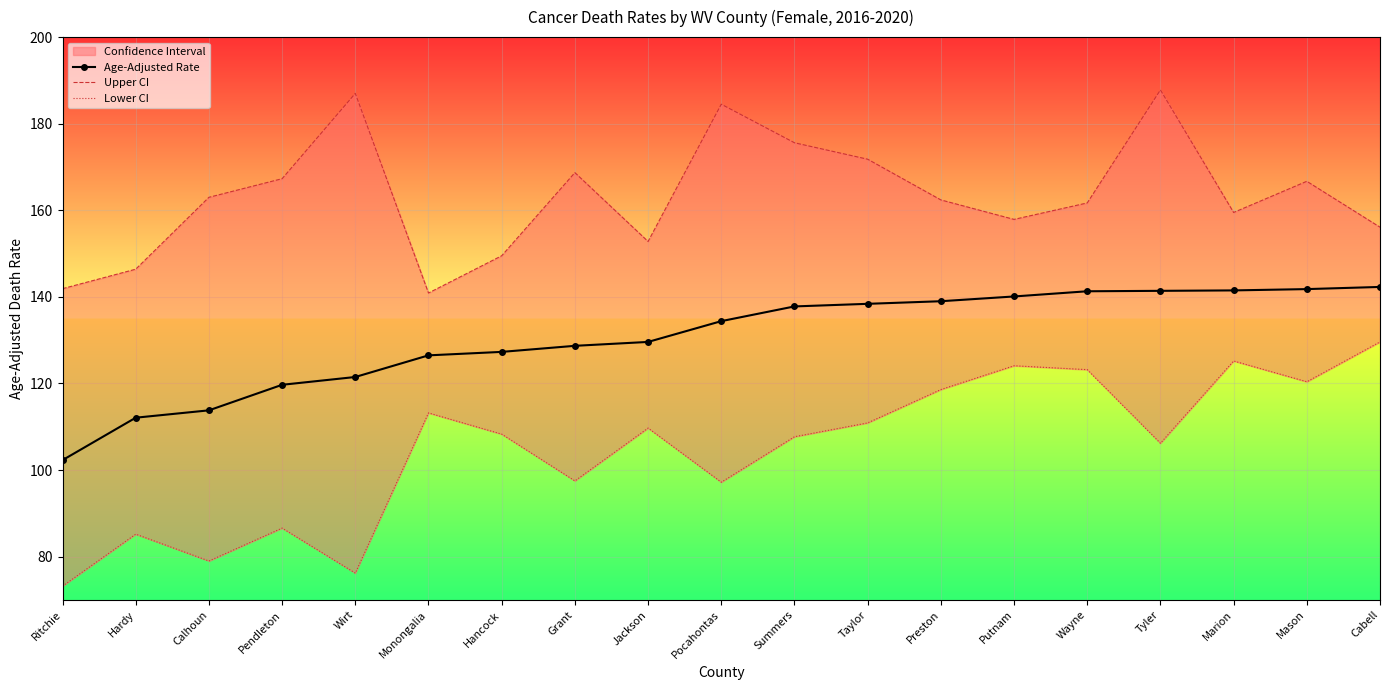

At Marion, list the series in order from largest to smallest.

Upper CI, Age-Adjusted Rate, Lower CI